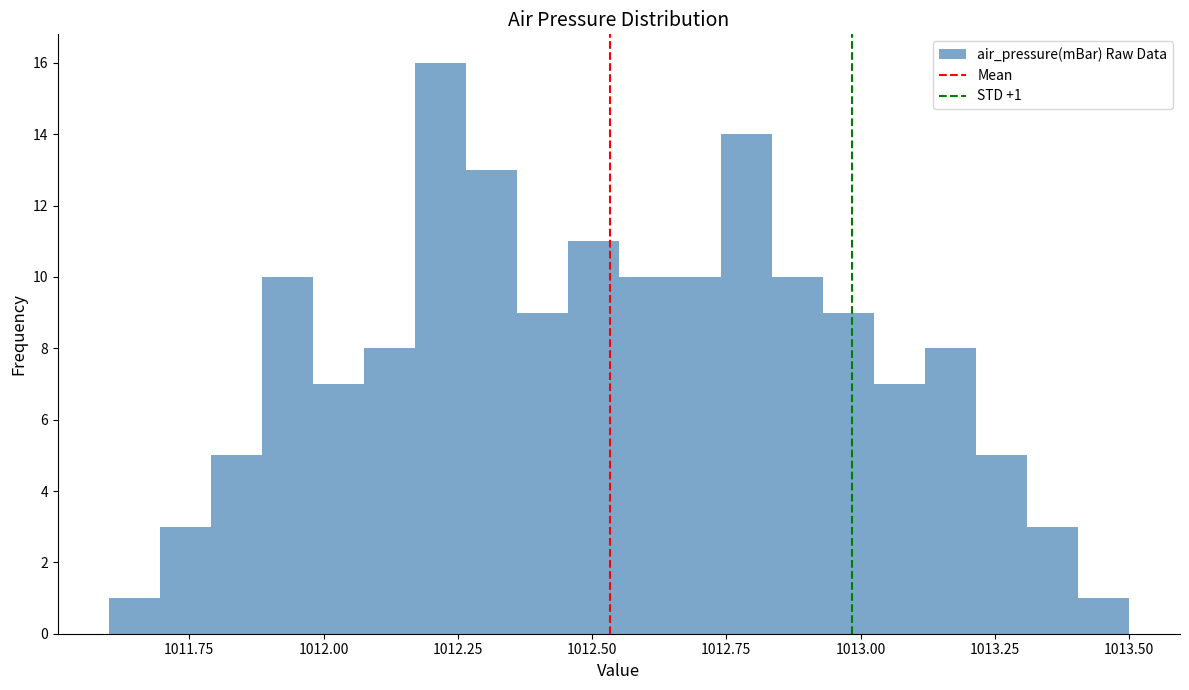

Around what value on the x-axis is the tallest bar? Give the approximate position of its centre, as read against the axis.

1012.20